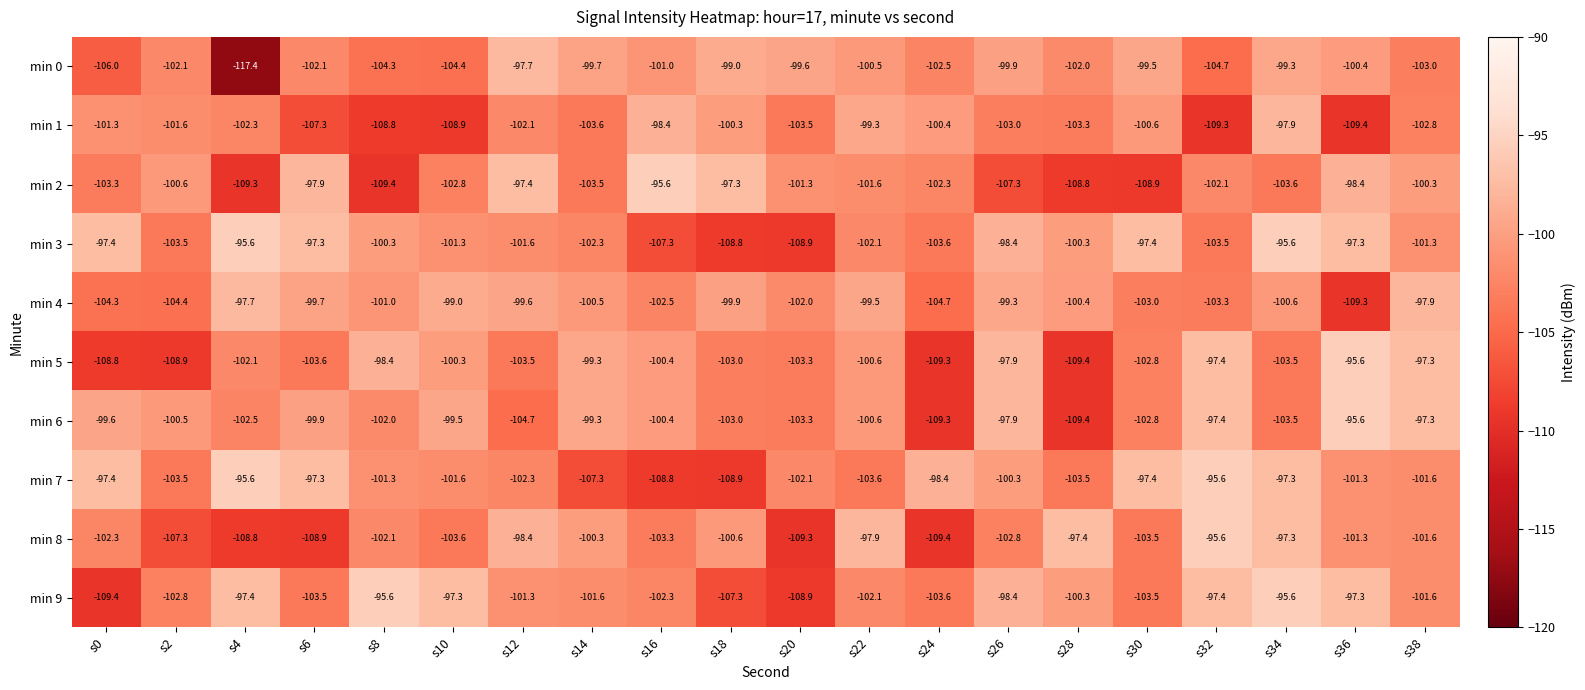

At which category is the sum across all series the highest?

s34